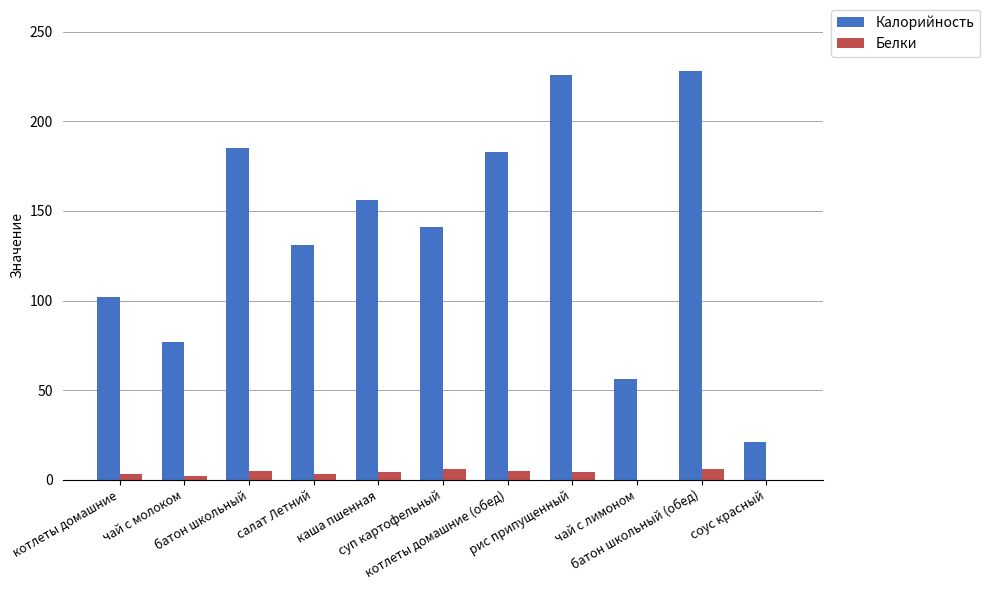

How many distinct data groups are displayed?

2